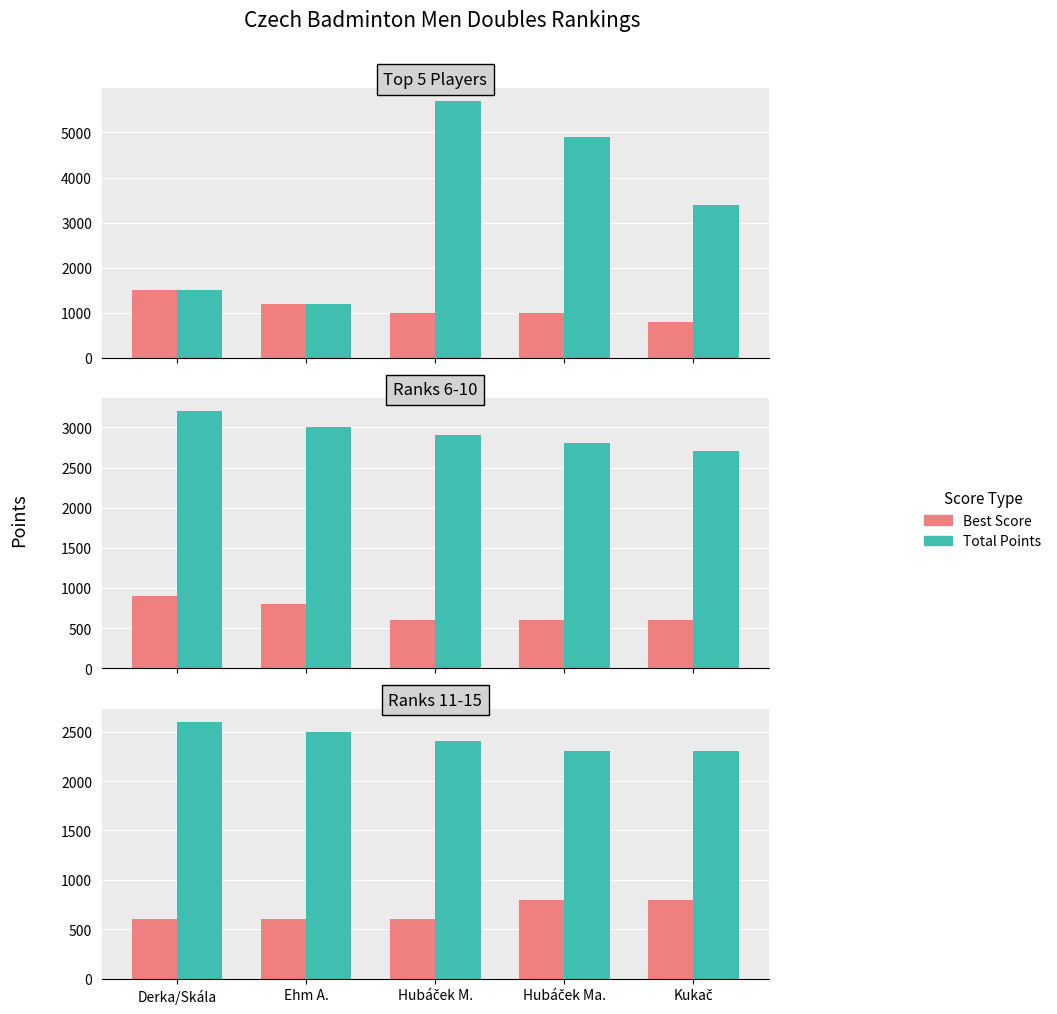

At which label does Total Points first exceed 2400?

Derka/Skála